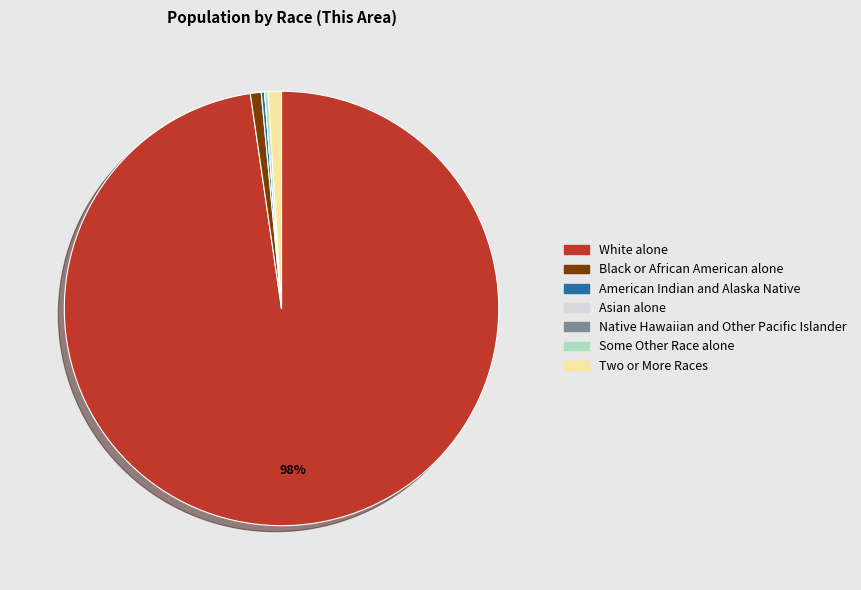

The Black or African American alone slice represents 6% of the pie. True or false?

False